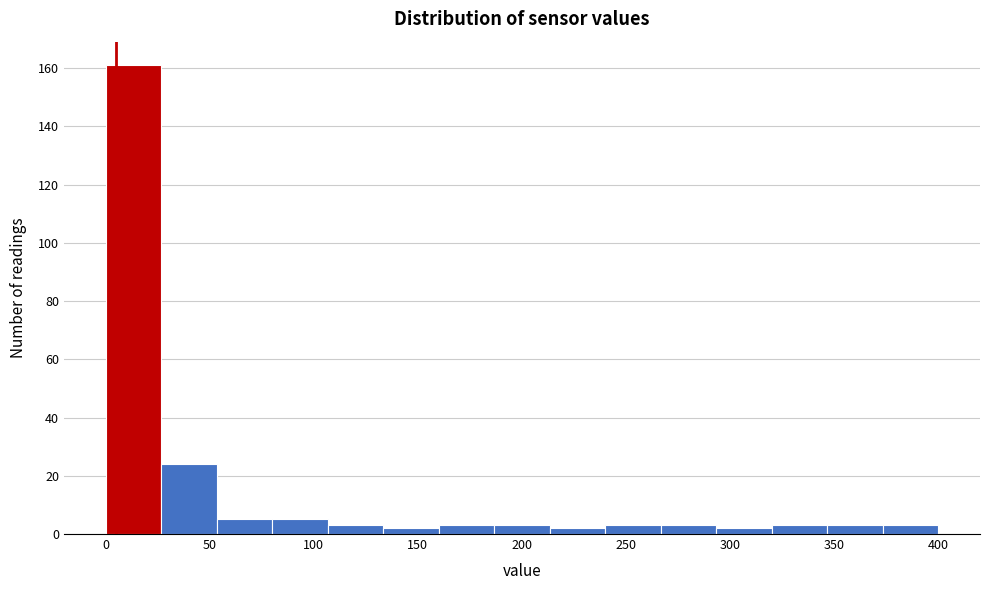

Reading left to right, transcribe this chart: for each bar, give the range it covers on the x-axis and its height. Neither the bar edges nor the heights are printed on the chart, so give them approximately, as read against the axes.

0 to 25: 162
25 to 55: 24
55 to 80: 6
80 to 105: 6
105 to 135: 4
135 to 160: 2
160 to 185: 4
185 to 215: 4
215 to 240: 2
240 to 265: 4
265 to 295: 4
295 to 320: 2
320 to 345: 4
345 to 375: 4
375 to 400: 4